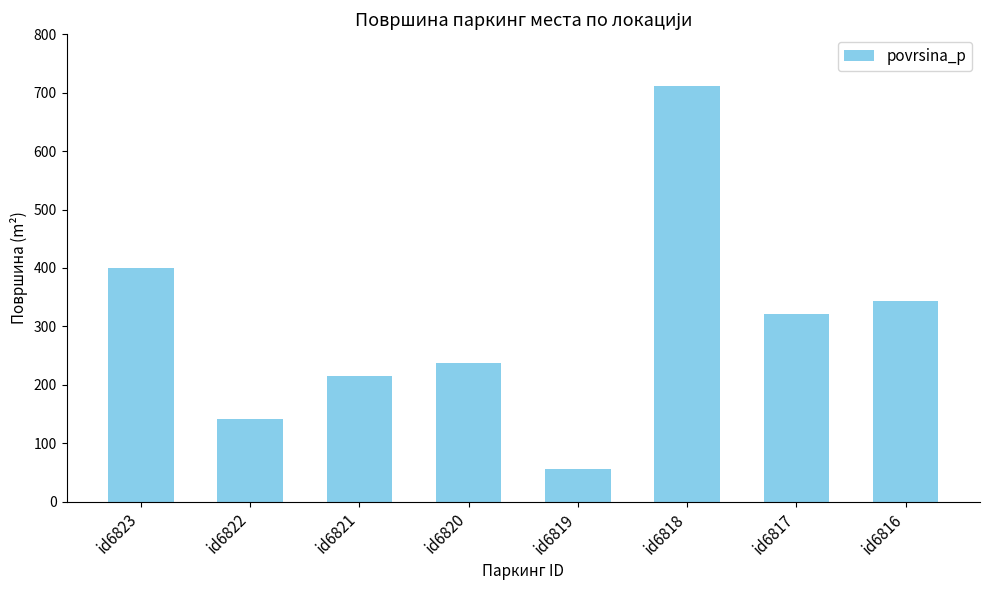

At which label does the data first exceed 321?

id6823